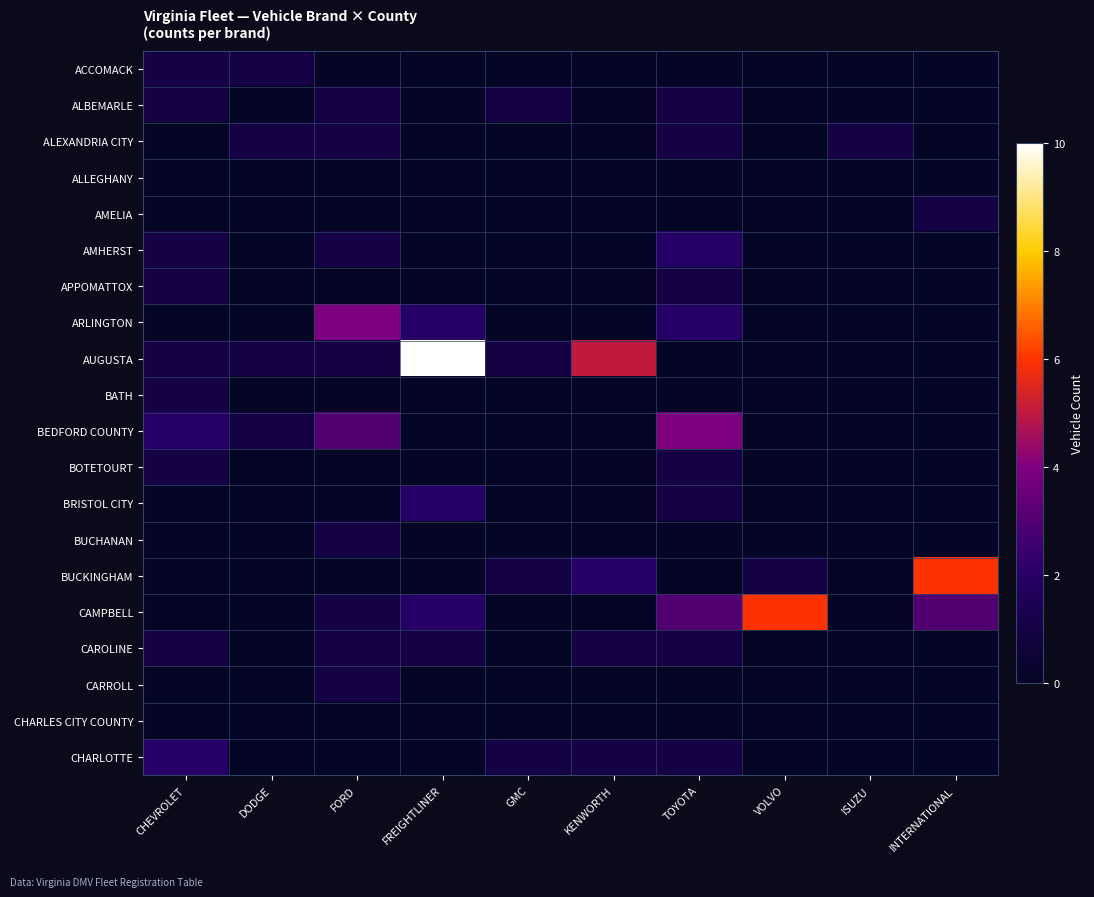

Which series has the largest total across all categories?

AUGUSTA